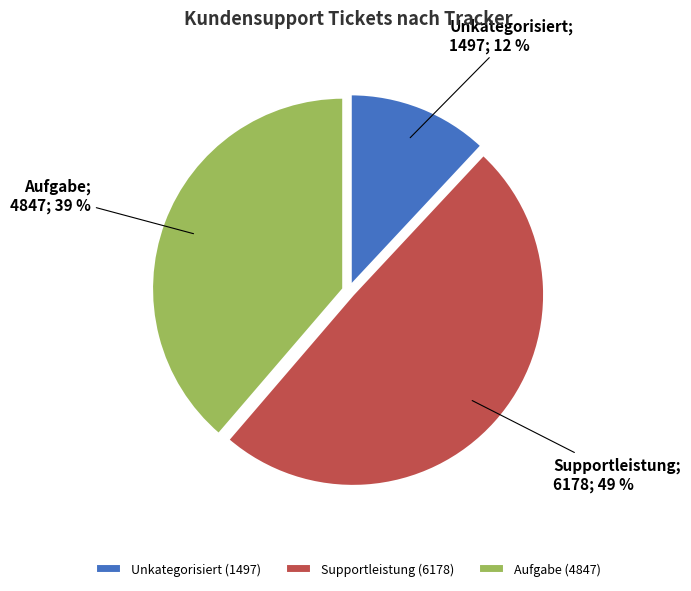

True or false: Aufgabe (4847) accounts for 24% of the total.

False